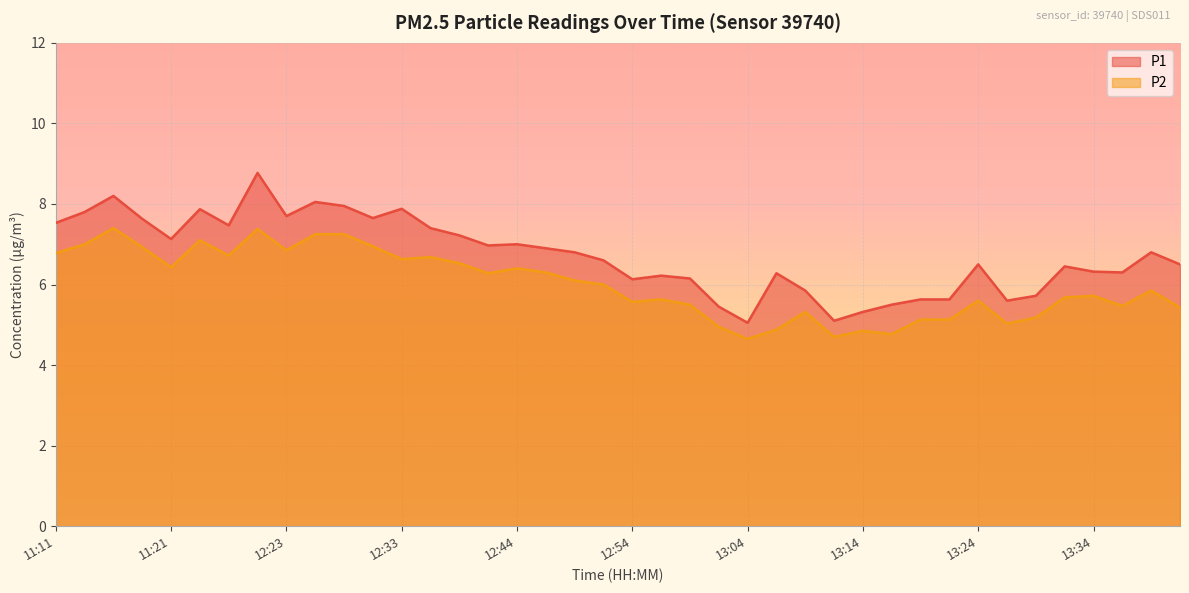

The P1 series shows 4.7 at 12:33. True or false?

False